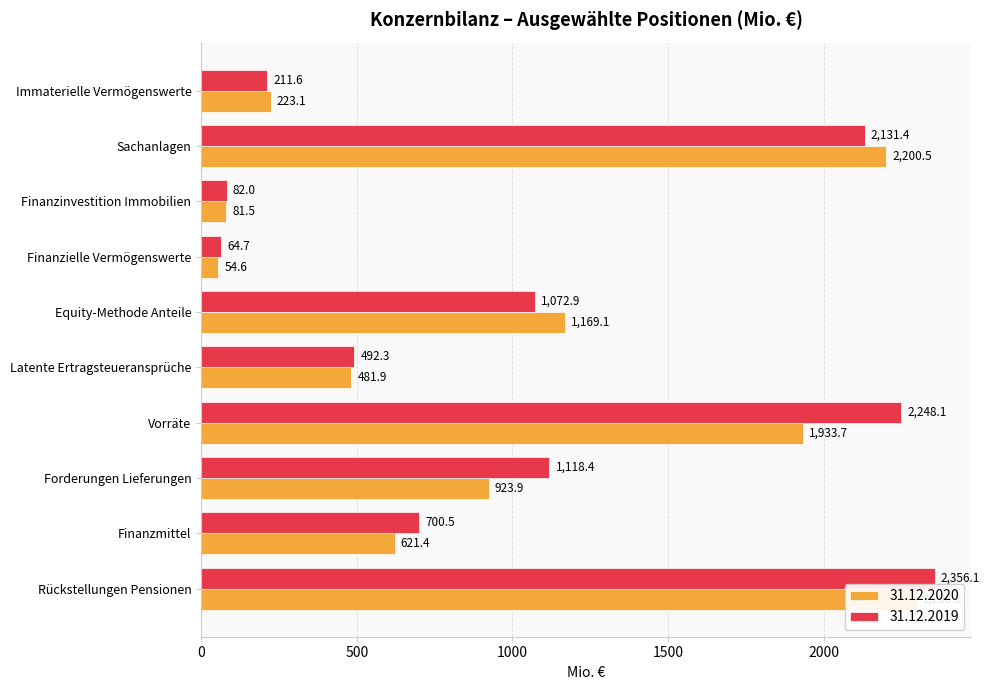

What is the average value of the 31.12.2020 series?

998.8